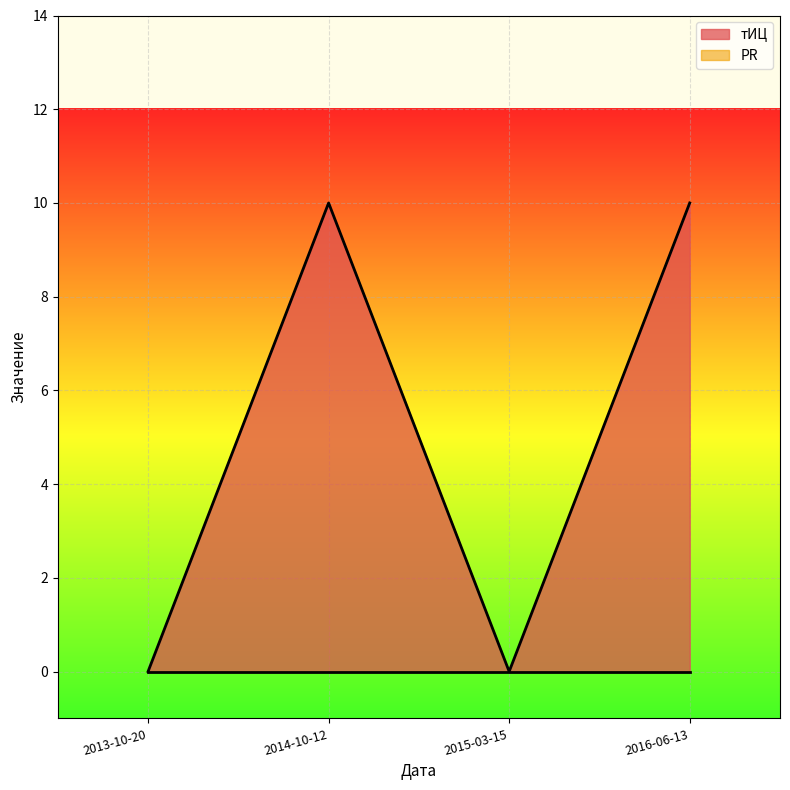

How many lines are shown in the chart?

2